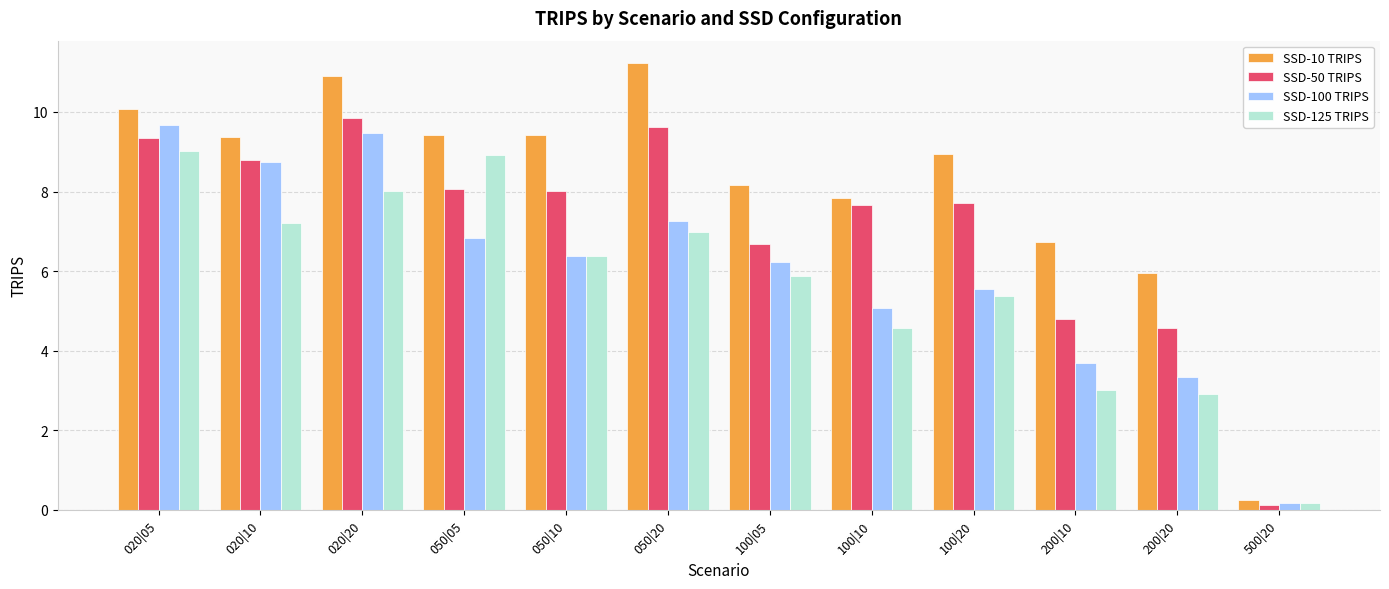

At which category does the chart reach its minimum across all series?

500|20